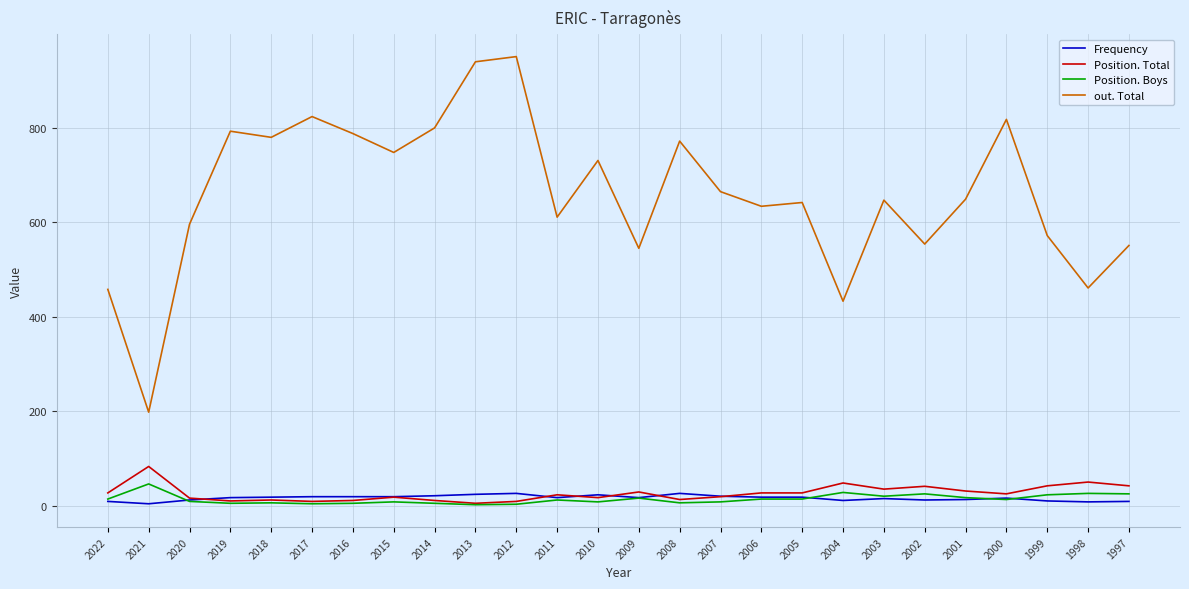

True or false: out. Total has more than 0 points higher than both neighbors.

True